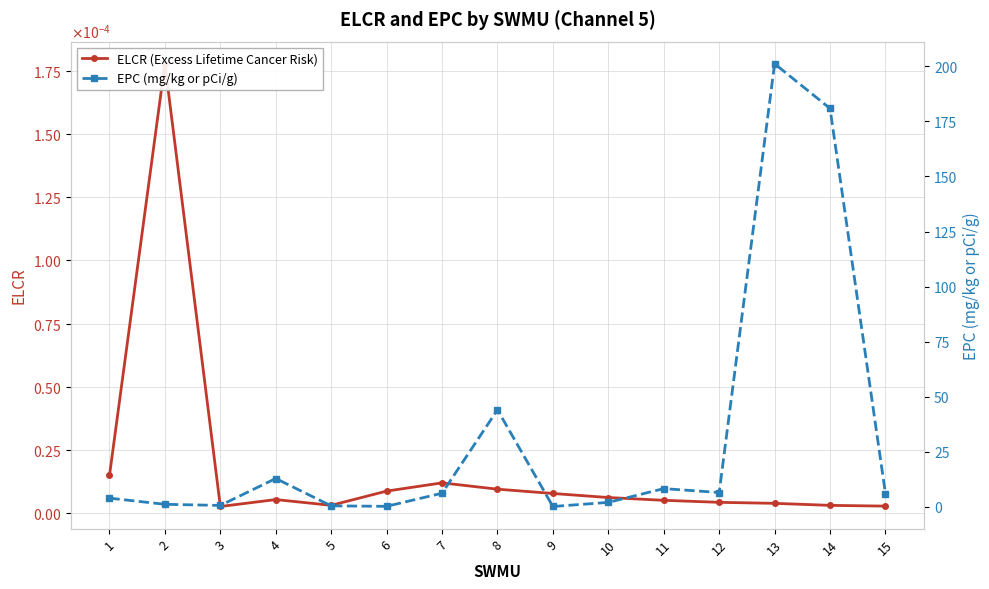

At which category does the chart reach its peak across all series?

13